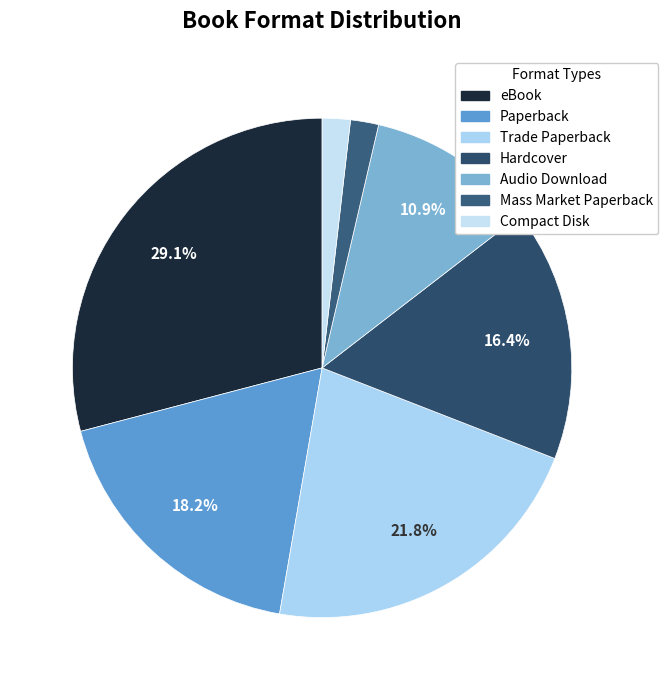

To the nearest percent, what is the average slice percentage?

14%